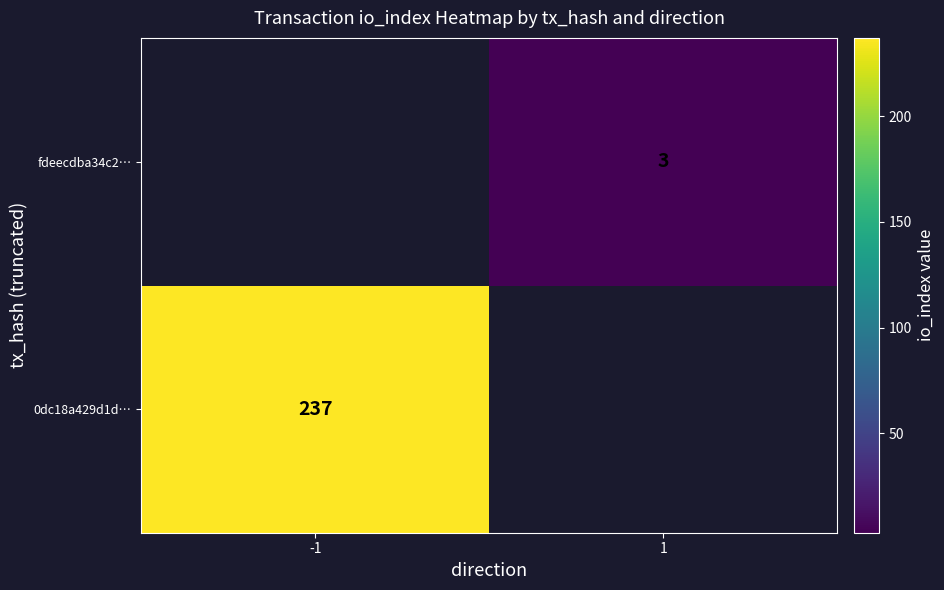

Is it true that fdeecdba34c2… equals 3 at 1?

True